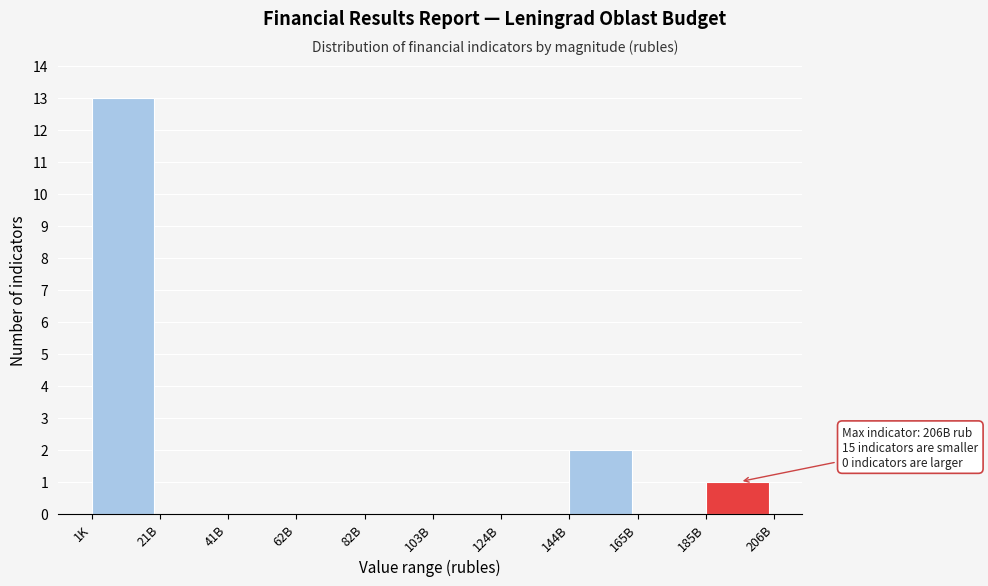

Reading left to right, extract all data points from this chart.

1K=13	21B=0	41B=0	62B=0	82B=0	103B=0	124B=0	144B=2	165B=0	185B=1